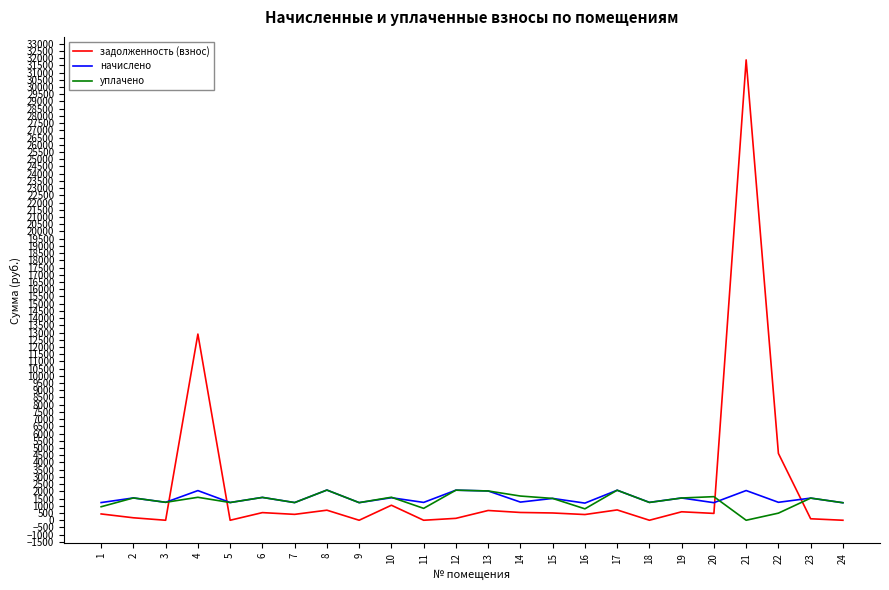

Which series ends up on top after the final intersection of задолженность (взнос) and уплачено?

уплачено